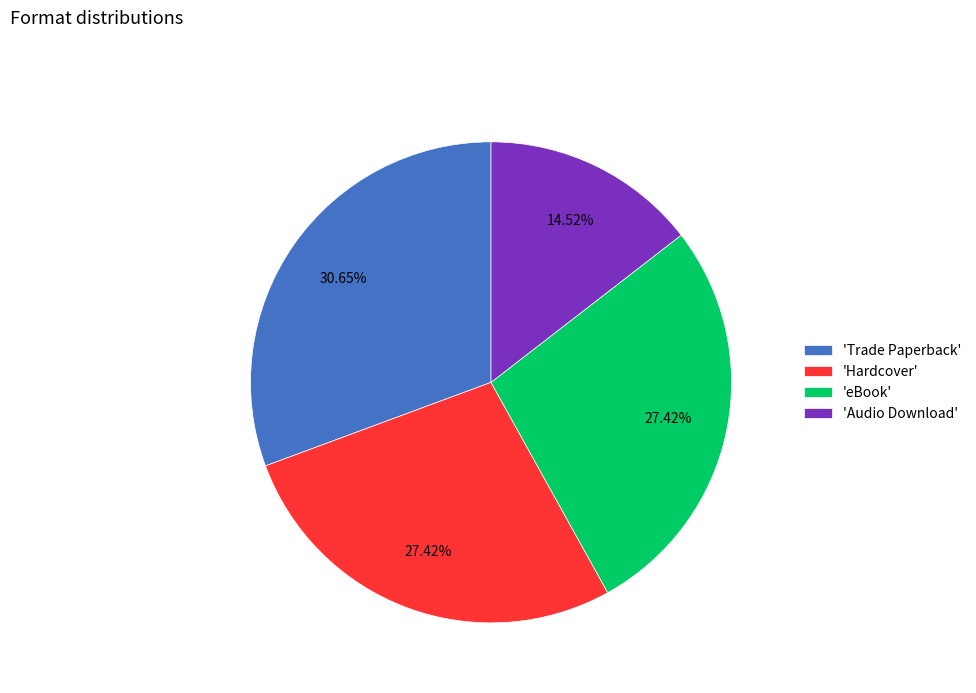

Count the number of slices in the pie.

4